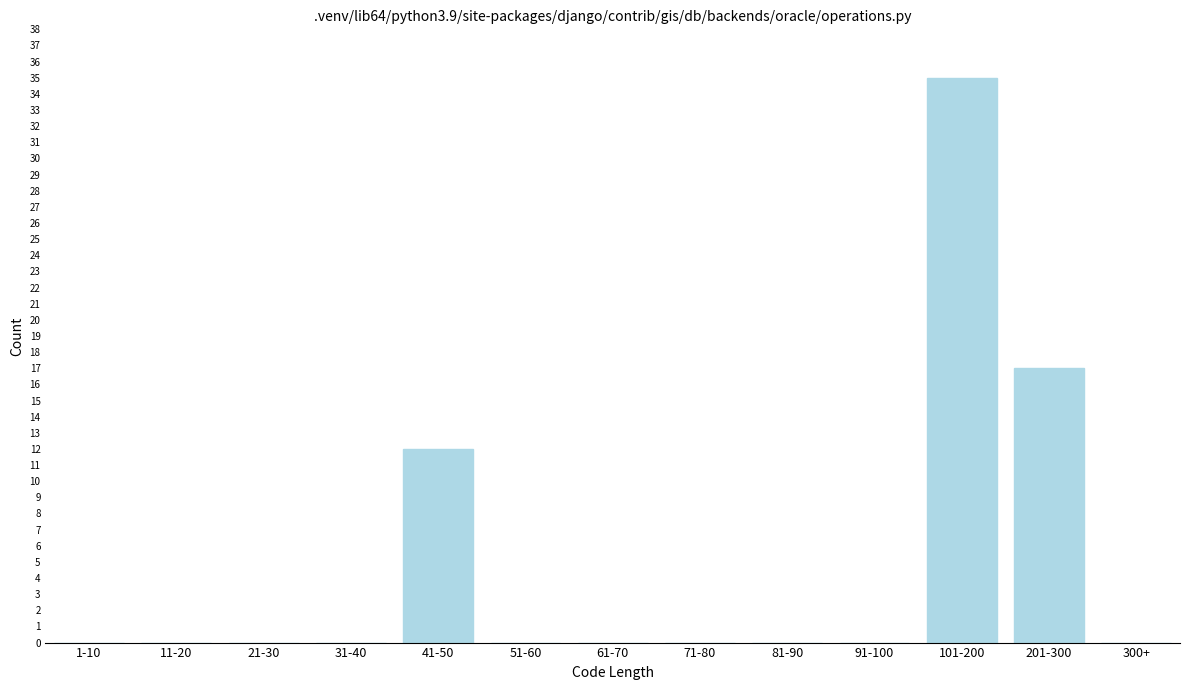

Reading left to right, what are all the values shown in this chart?

1-10=0	11-20=0	21-30=0	31-40=0	41-50=12	51-60=0	61-70=0	71-80=0	81-90=0	91-100=0	101-200=35	201-300=17	300+=0